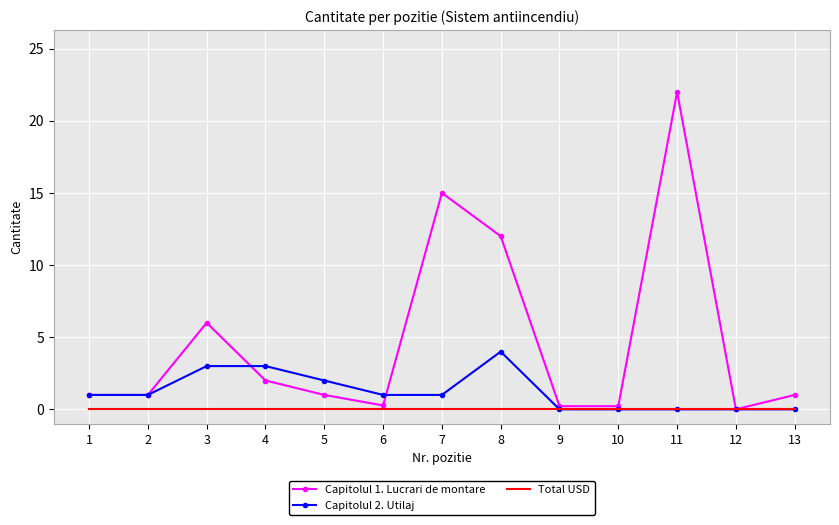

The value of Capitolul 2. Utilaj at 13 is 0.0. True or false?

True